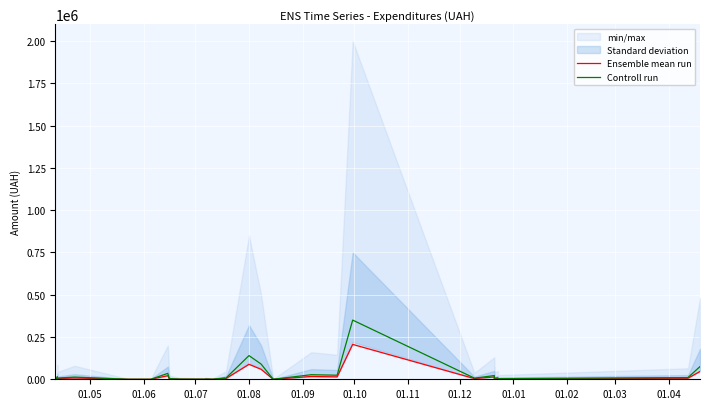

How many lines are shown in the chart?

2